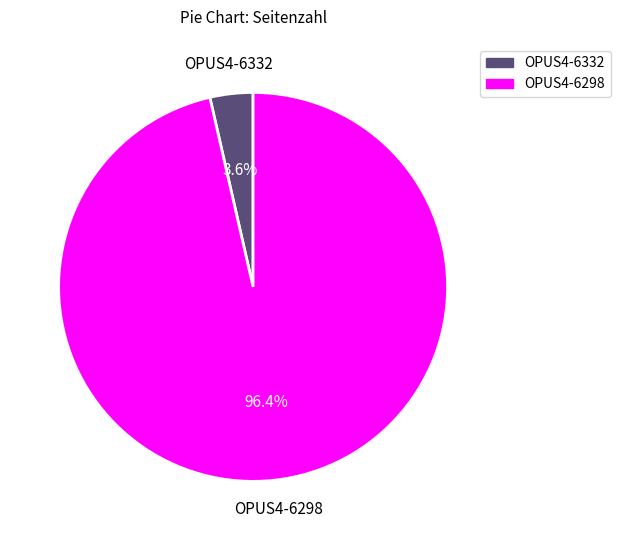

To the nearest percent, what percentage of the pie is OPUS4-6332?

4%